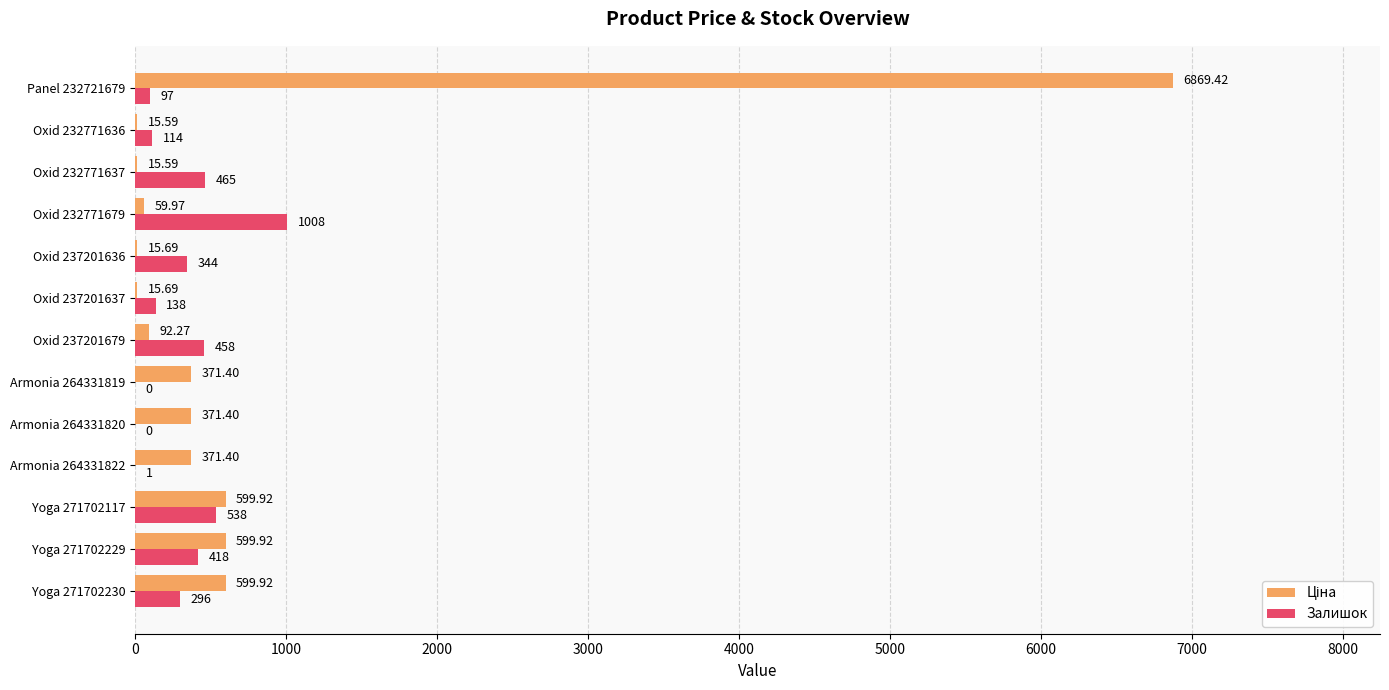

At which category is the sum across all series the highest?

Panel 232721679